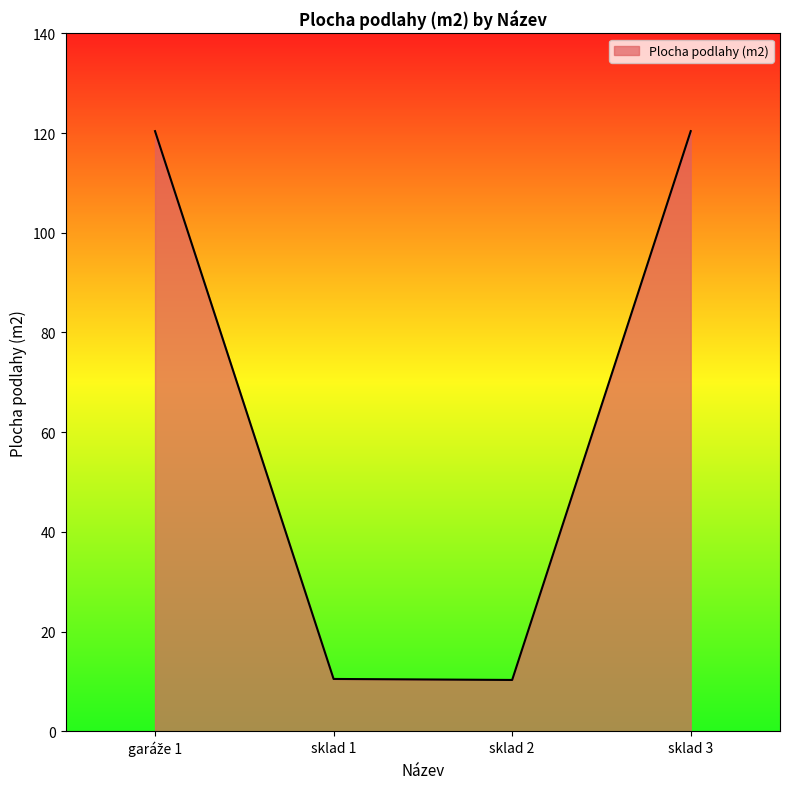

What is the average value?

65.4